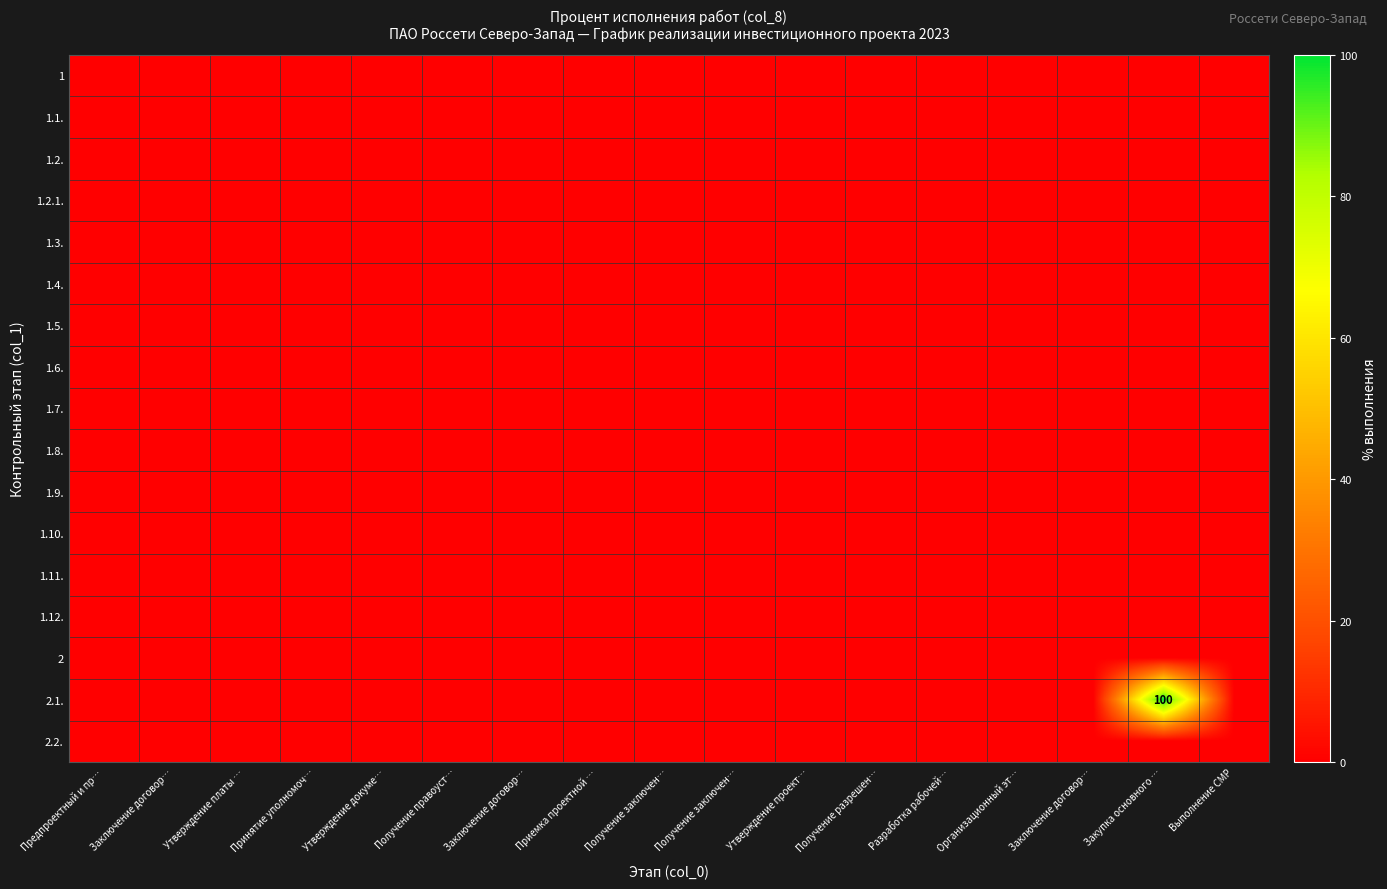

At which label is 1.3. closest to 0?

Предпроектный и пр…